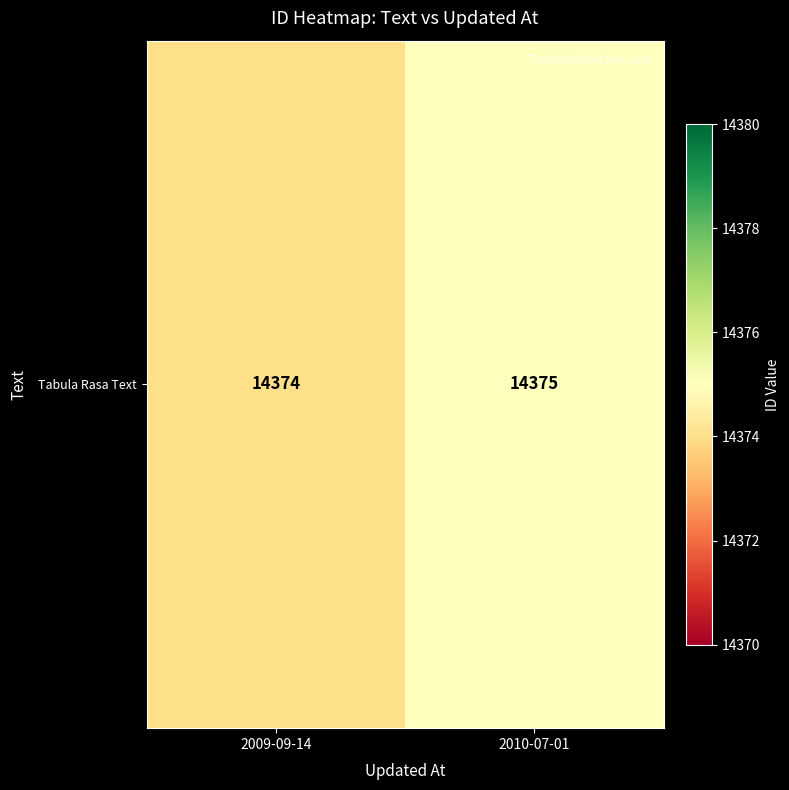

Reading left to right, extract all data points from this chart.

2009-09-14=14374	2010-07-01=14375